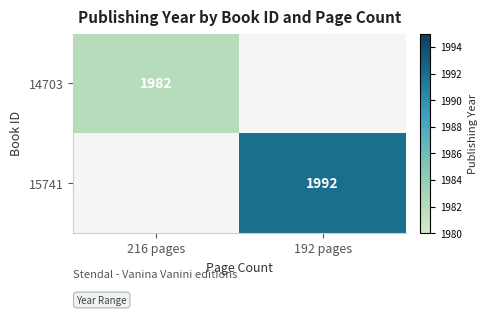

What is the smallest value displayed?

1982.0